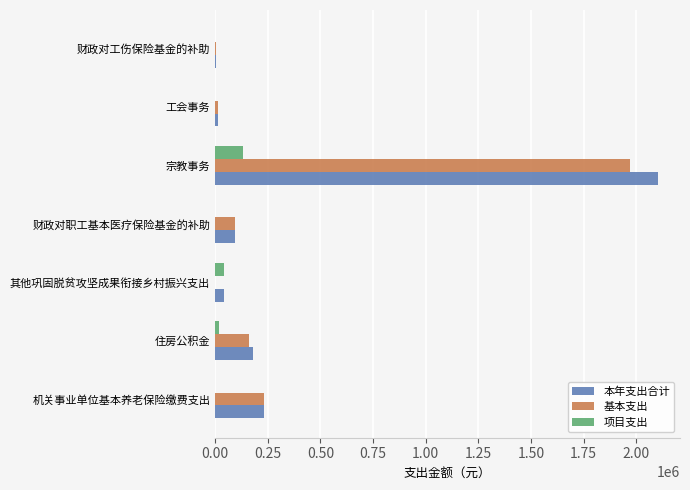

How many data points does each series have?

7